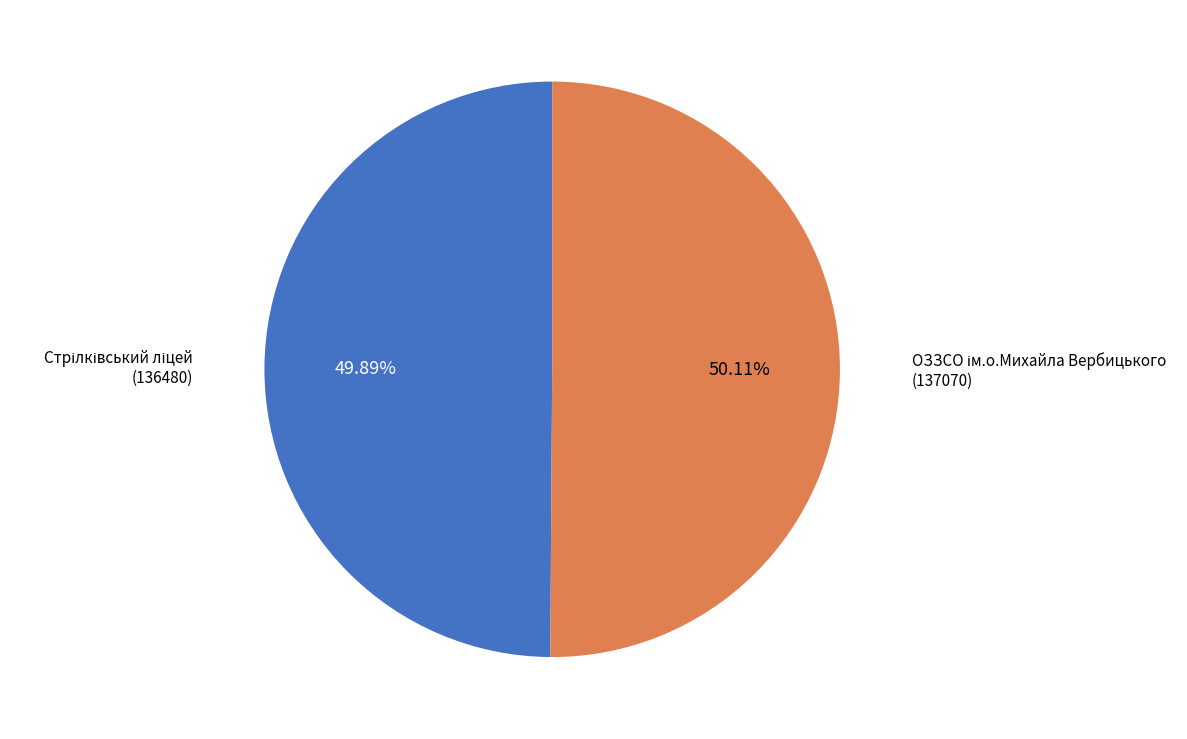

Does any single category account for the majority?

Yes